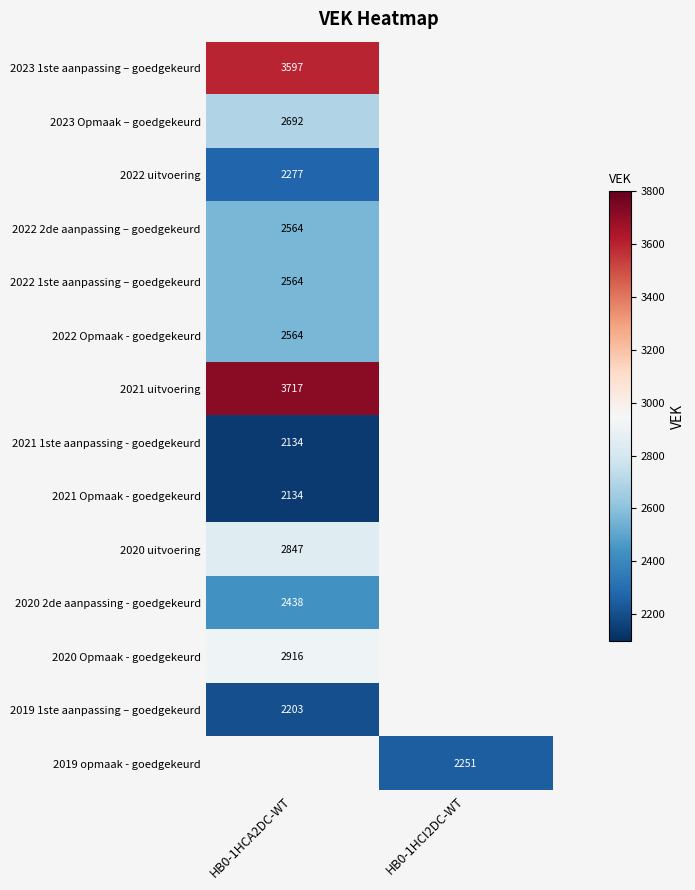

The 2021 Opmaak - goedgekeurd series shows 1353 at HB0-1HCA2DC-WT. True or false?

False